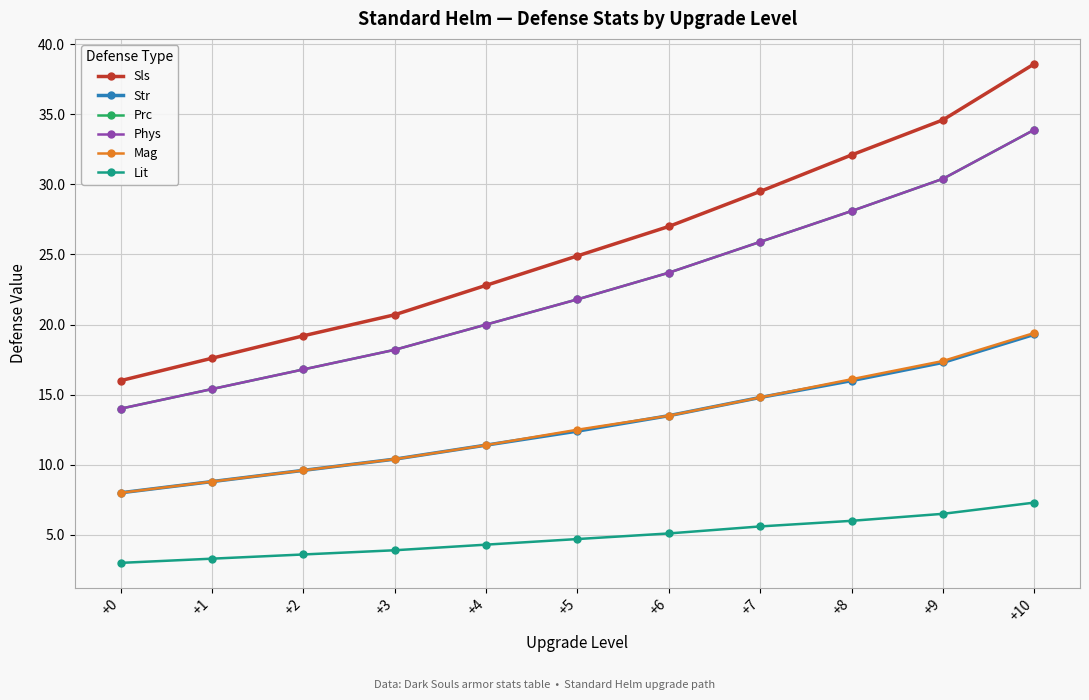

Reading left to right, what are all the values shown in this chart?

Sls: 16.0	17.6	19.2	20.7	22.8	24.9	27.0	29.5	32.1	34.6	38.6
Str: 8.0	8.8	9.6	10.4	11.4	12.4	13.5	14.8	16.0	17.3	19.3
Prc: 14.0	15.4	16.8	18.2	20.0	21.8	23.7	25.9	28.1	30.4	33.9
Phys: 14.0	15.4	16.8	18.2	20.0	21.8	23.7	25.9	28.1	30.4	33.9
Mag: 8.0	8.8	9.6	10.4	11.4	12.5	13.5	14.8	16.1	17.4	19.4
Lit: 3.0	3.3	3.6	3.9	4.3	4.7	5.1	5.6	6.0	6.5	7.3